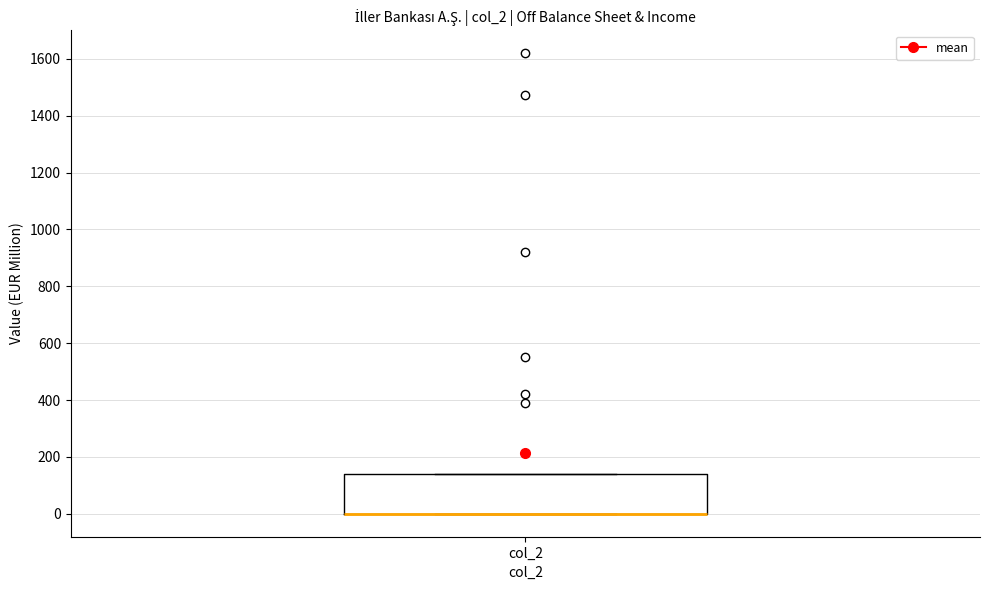

Read this box plot against the y-axis: the position of the median line, the range covered by the box, and the ends of both whiskers. The values are not printed on the chart, so give them approximately, as read against the axis.

median 0 (drawn on the box's lower edge), box 0 to 140, whiskers 0 to 140